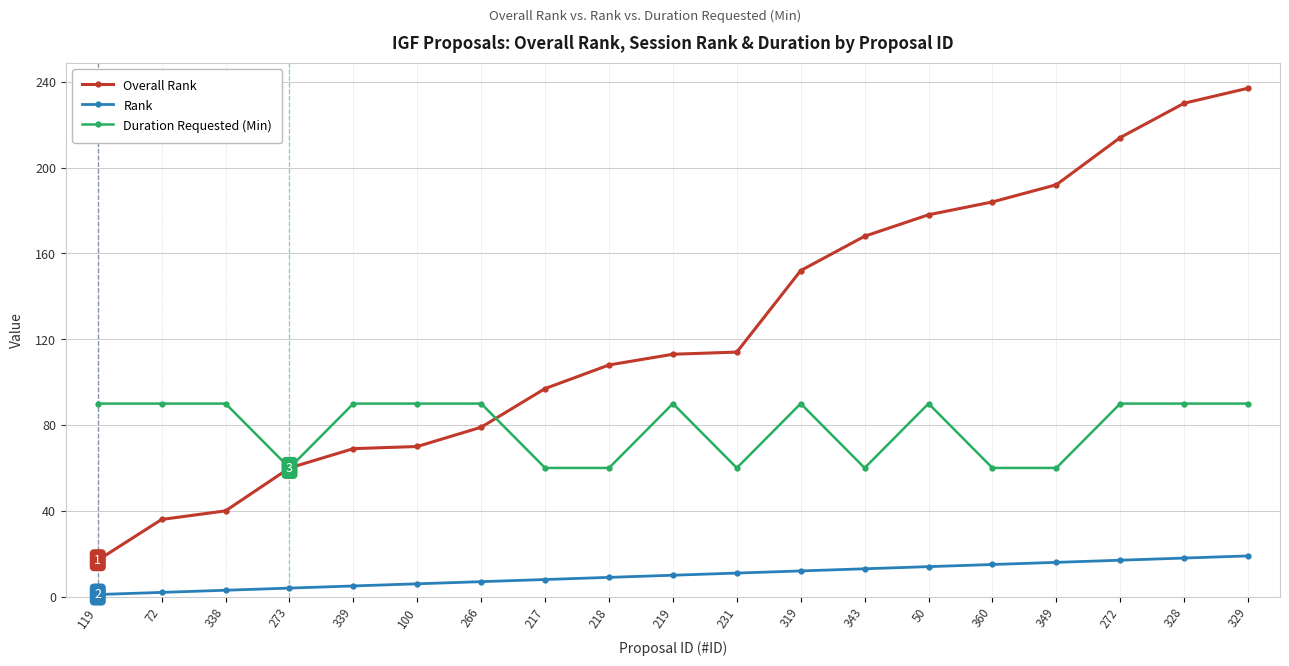

True or false: Rank and Duration Requested (Min) cross at least once.

False